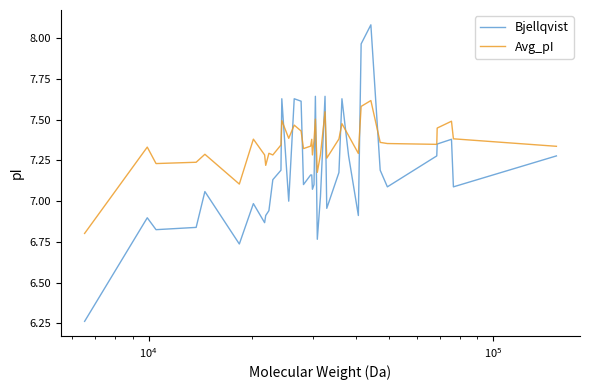

What is the difference between the maximum and second lowest values in the Avg_pI series?

0.5